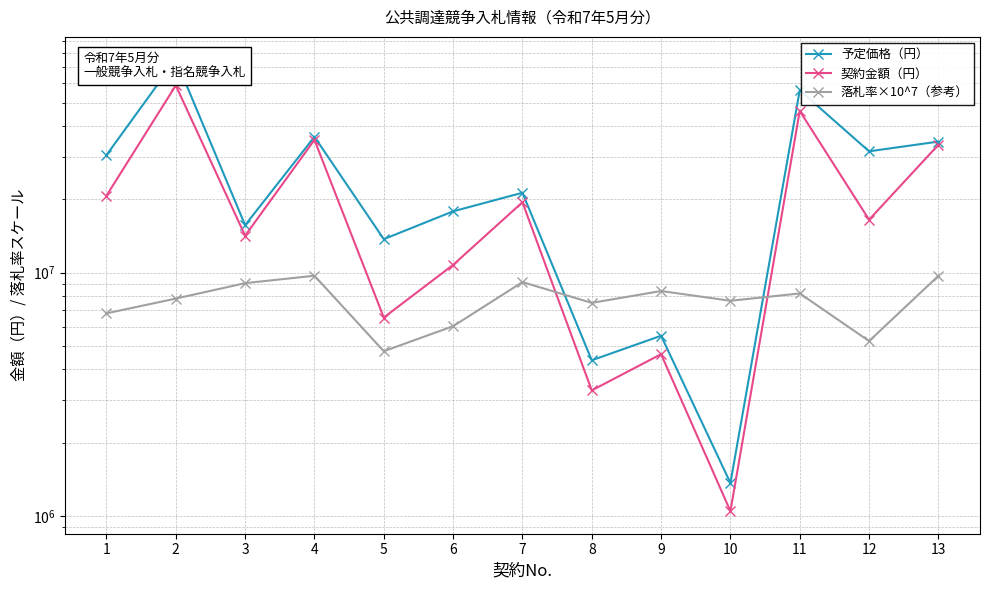

At how many categories does at least one series exceed 49643825?

2